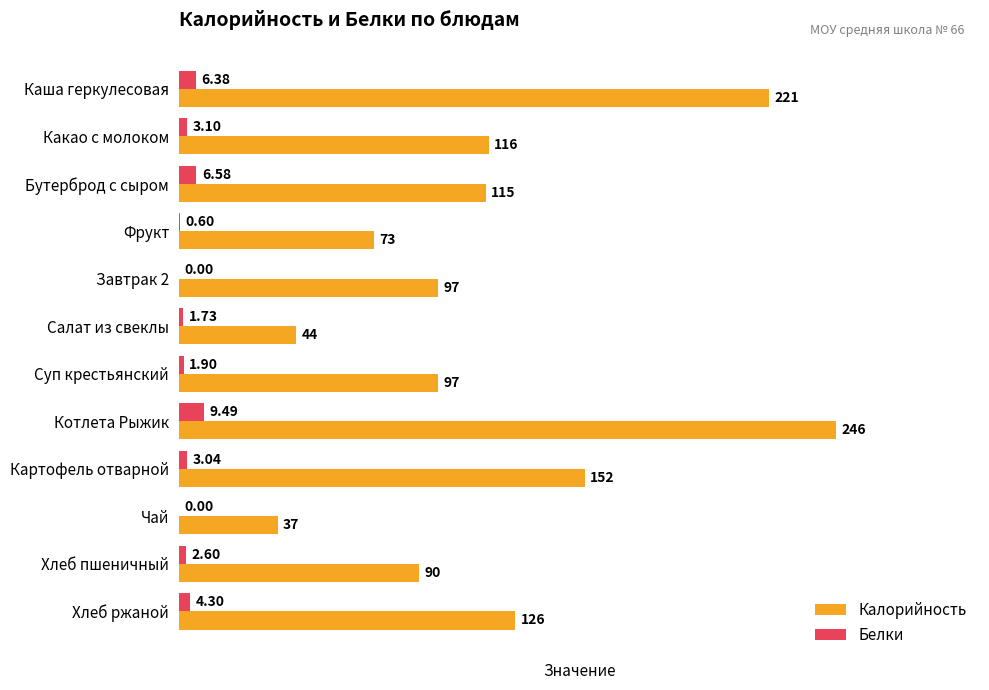

At which label is Калорийность closest to 141?

Картофель отварной